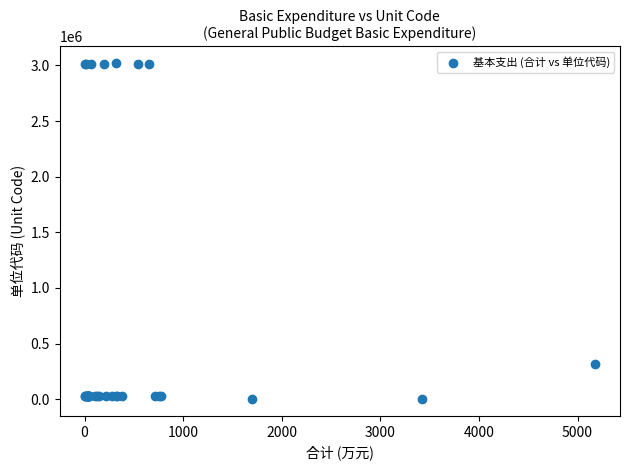

What Y value in the scatter plot is closest to 1510150?

316001